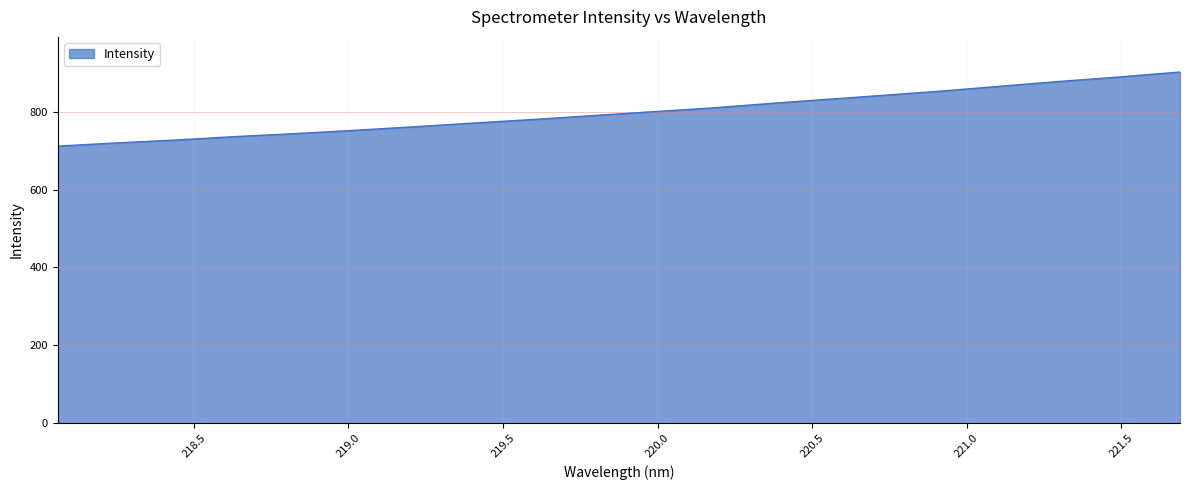

Reading left to right, extract all data points from this chart.

711.8	720.1	727.5	736.3	743.8	752.2	761.2	770.7	779.8	789.7	799.5	809.1	820.7	831.7	842.6	853.7	866.2	878.4	889.8	902.2